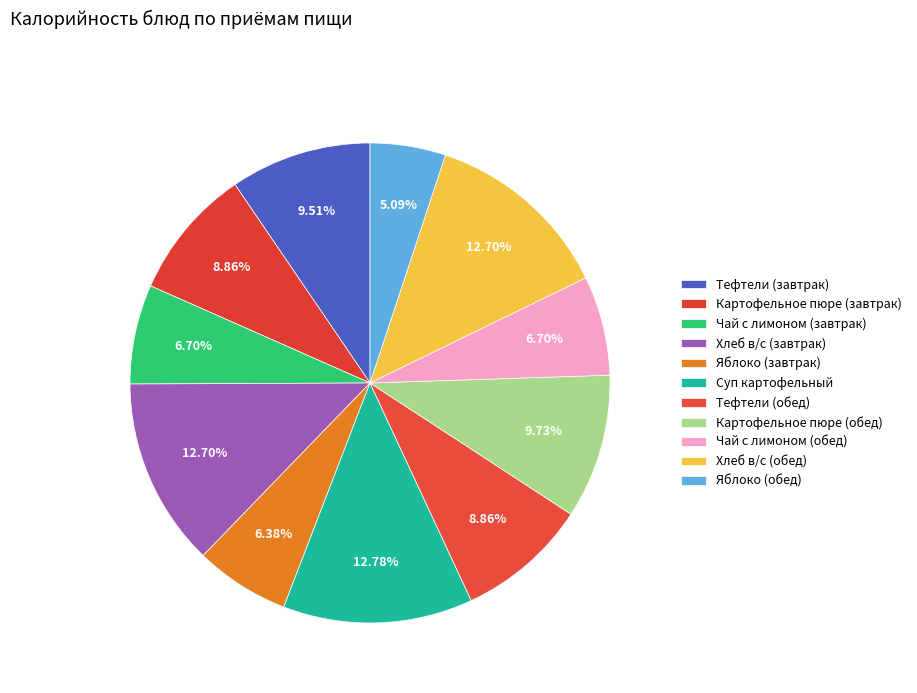

Is there any slice that represents more than half of the pie?

No